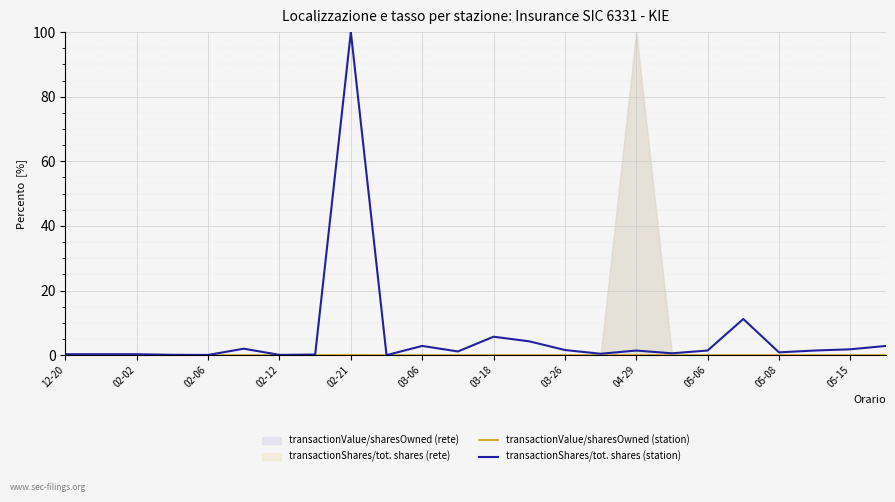

The transactionValue/sharesOwned (station) series shows 0.0 at 02-12. True or false?

True